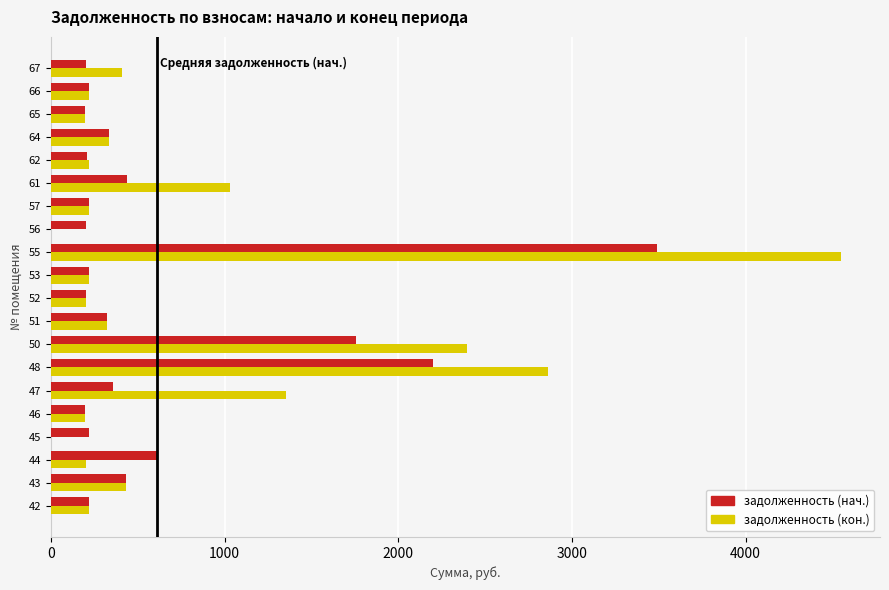

The value of задолженность (нач.) at 47 is 359.6. True or false?

True